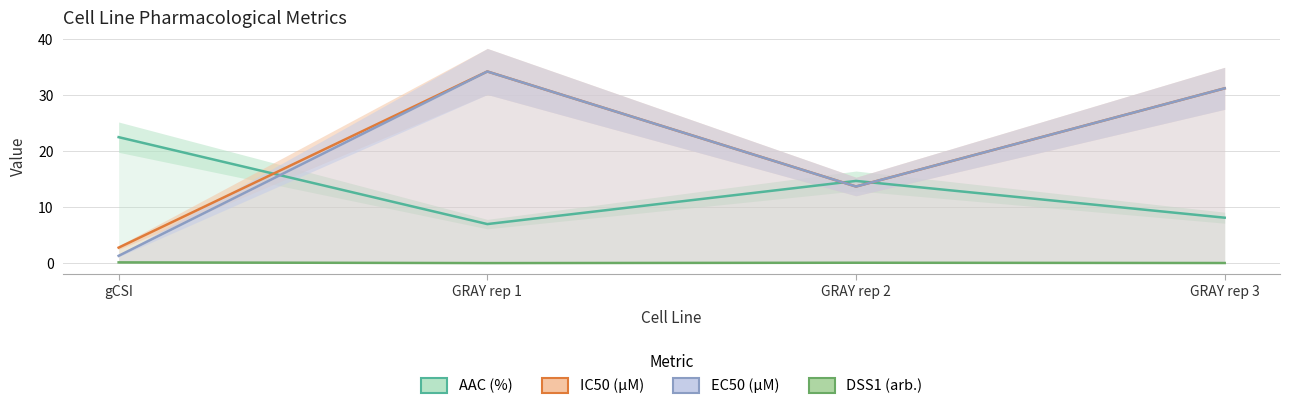

Where is the first local minimum for DSS1 (arb.)?

GRAY rep 1